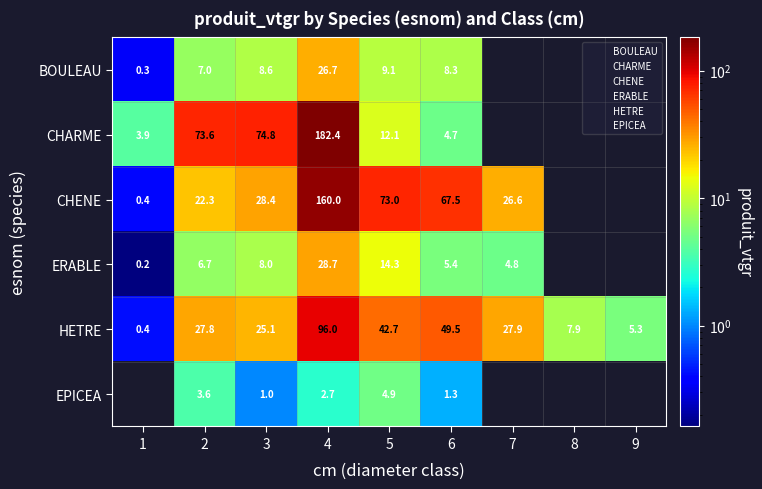

Rank the series by their maximum value, from highest to lowest.

CHARME, CHENE, HETRE, ERABLE, BOULEAU, EPICEA